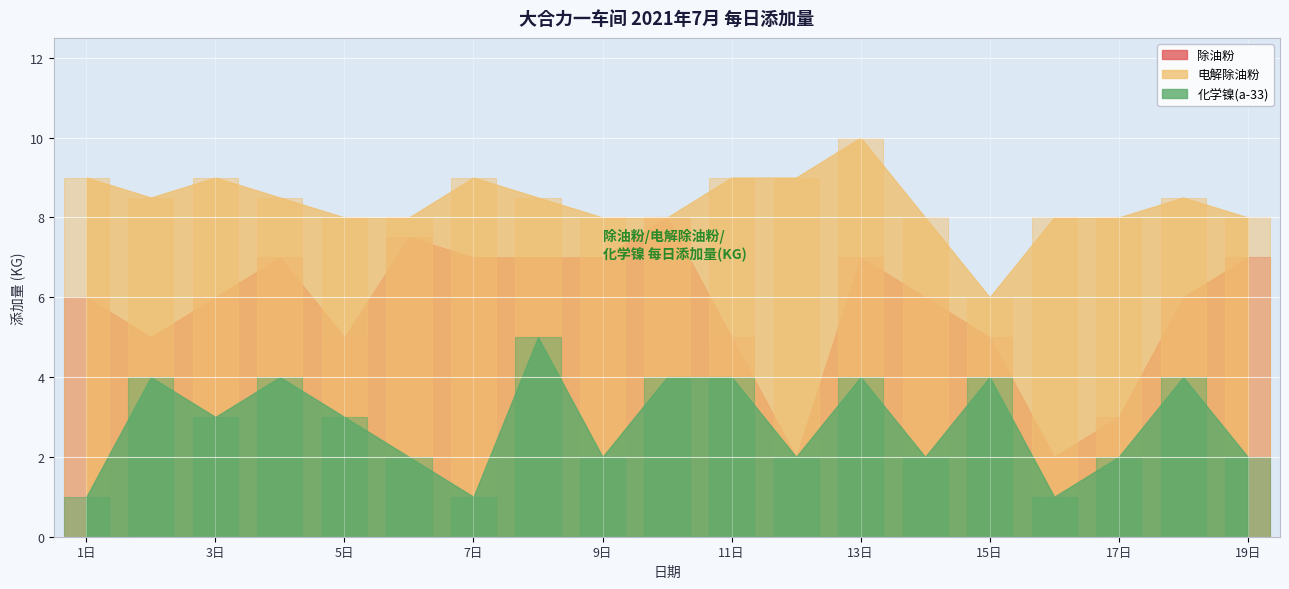

Rank the categories by 电解除油粉 value from lowest to highest.

15日, 5日, 6日, 9日, 10日, 14日, 16日, 17日, 19日, 2日, 4日, 8日, 18日, 1日, 3日, 7日, 11日, 12日, 13日